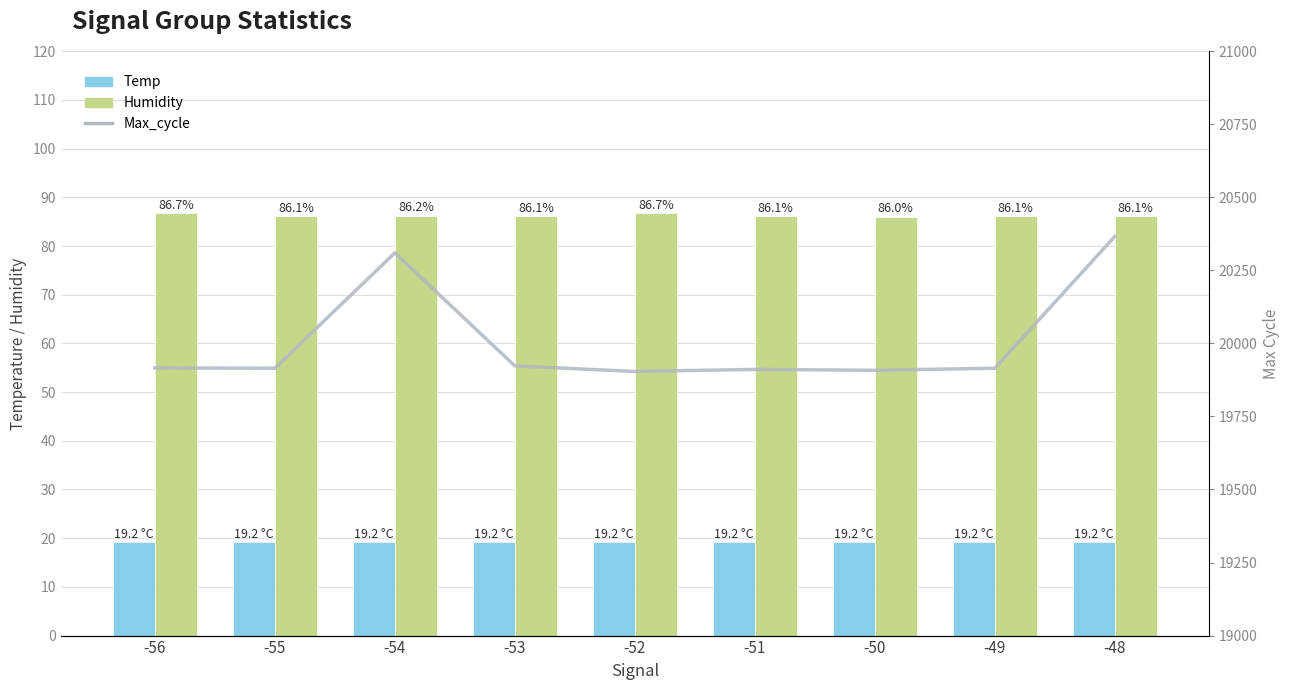

Reading left to right, extract all data points from this chart.

Temp: -56=19.2	-55=19.2	-54=19.2	-53=19.2	-52=19.2	-51=19.2	-50=19.2	-49=19.2	-48=19.2
Humidity: -56=86.7	-55=86.1	-54=86.2	-53=86.1	-52=86.7	-51=86.1	-50=86.0	-49=86.1	-48=86.1
Max_cycle: -56=19916.0	-55=19915.0	-54=20310.0	-53=19923.0	-52=19904.0	-51=19911.0	-50=19908.0	-49=19915.0	-48=20366.0